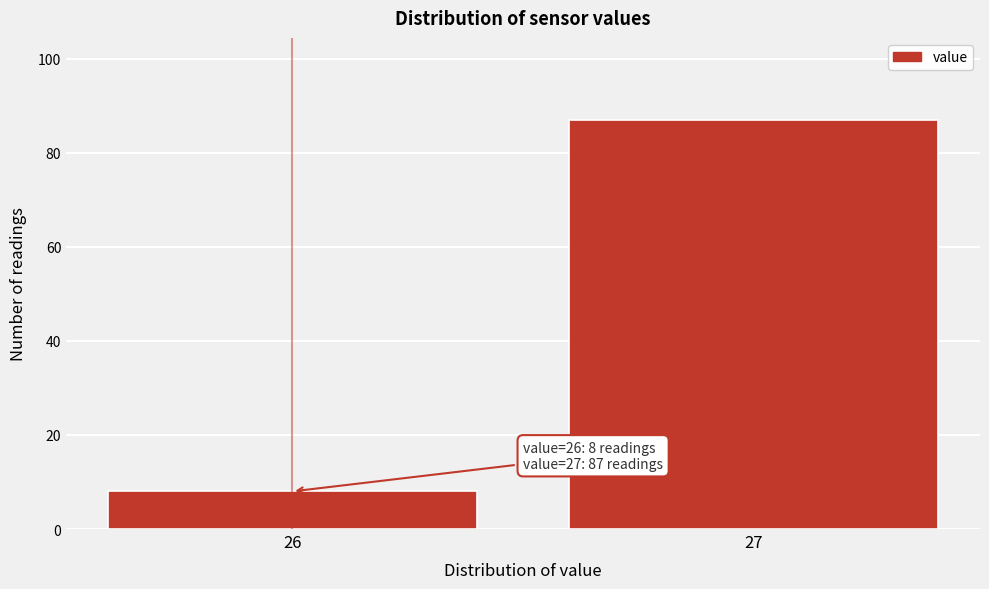

Reading left to right, list all the values displayed in this chart.

26=8	27=87